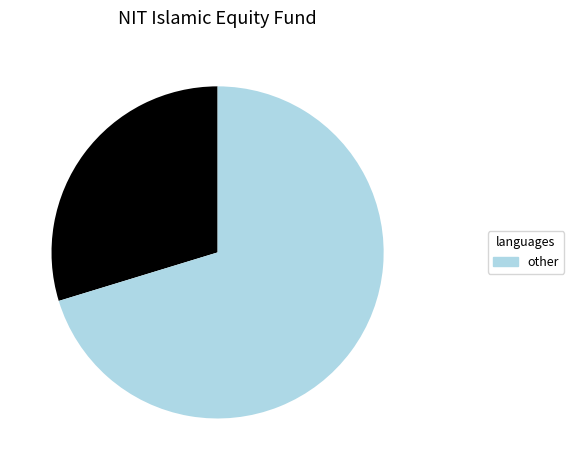

Is there any slice that represents more than half of the pie?

Yes